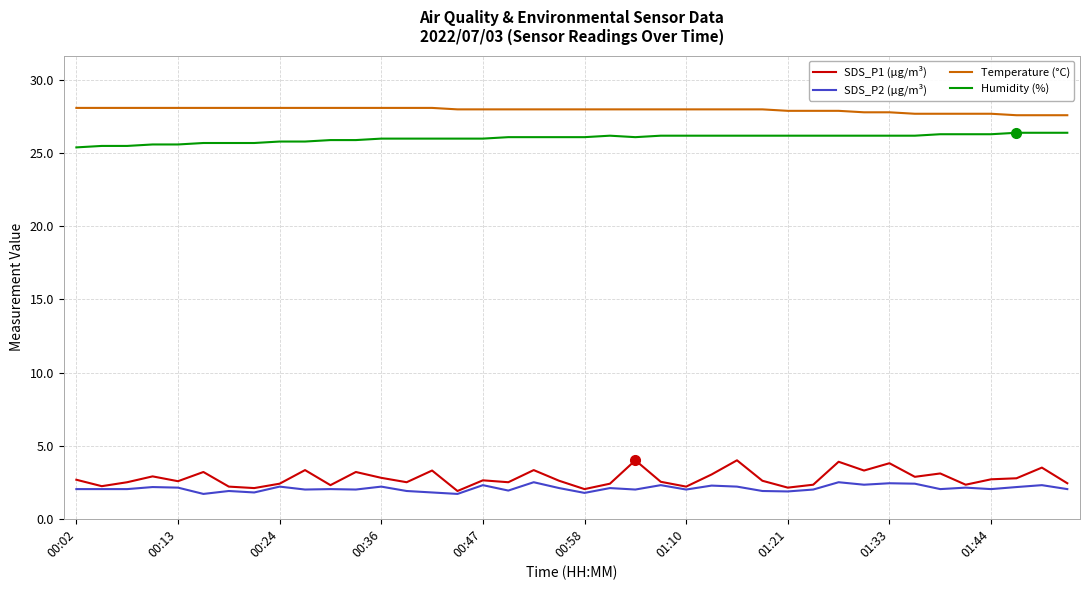

Rank the series by their maximum value, from lowest to highest.

SDS_P2 (µg/m³), SDS_P1 (µg/m³), Humidity (%), Temperature (°C)